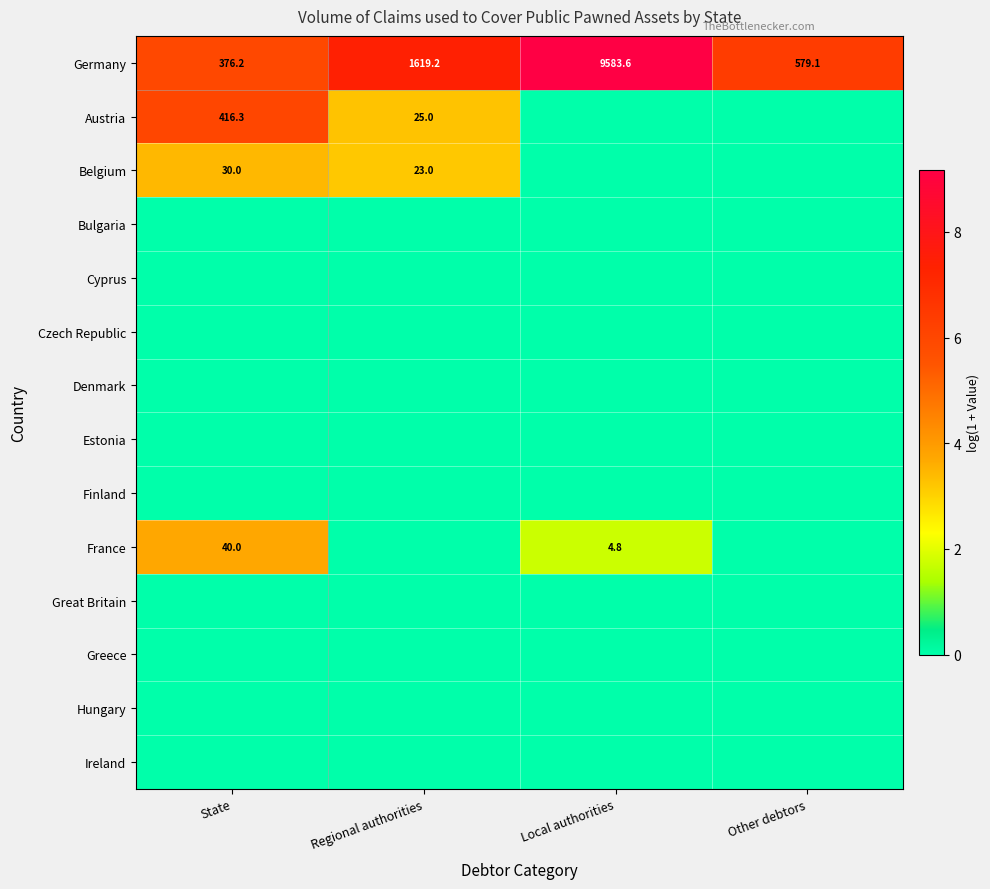

What is the sum of the Germany values at Regional authorities and State?

1995.4